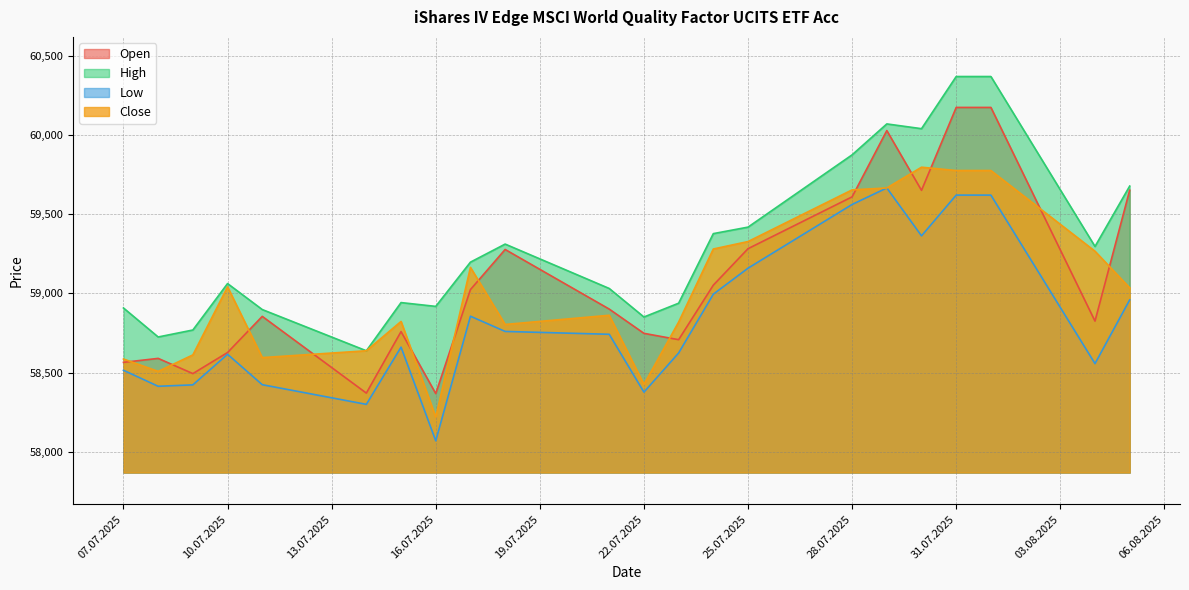

At which category does Low reach its first local valley?

08.07.2025